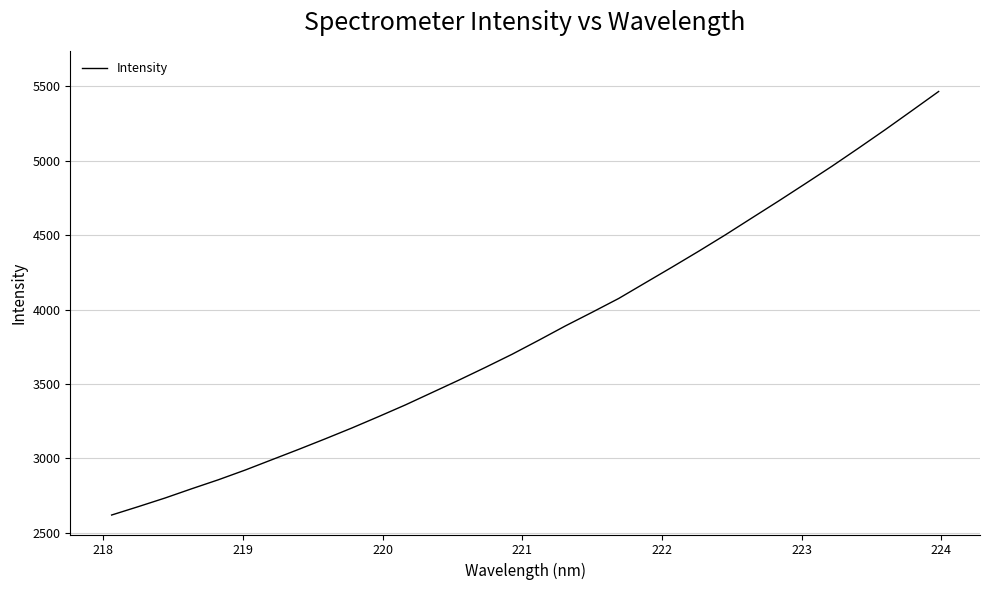

What is the maximum value shown in the chart?

5466.0